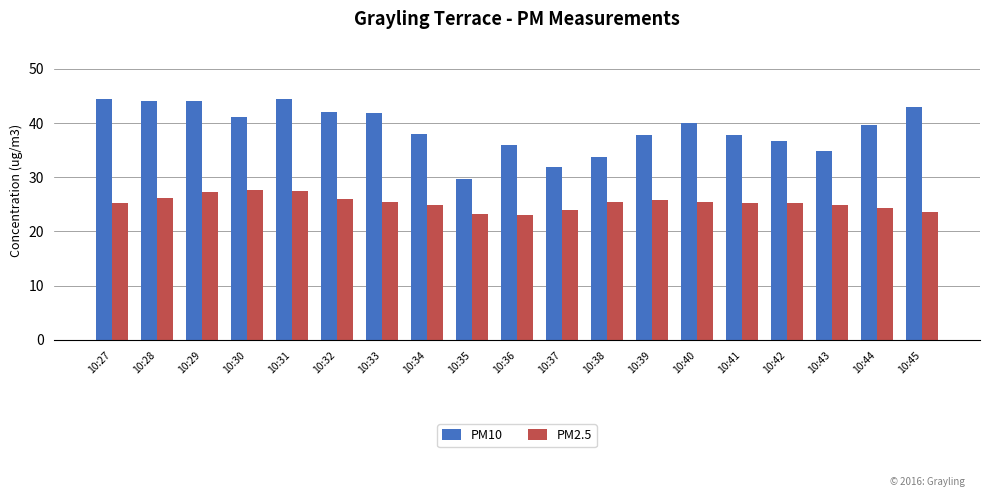

How many distinct data groups are displayed?

2